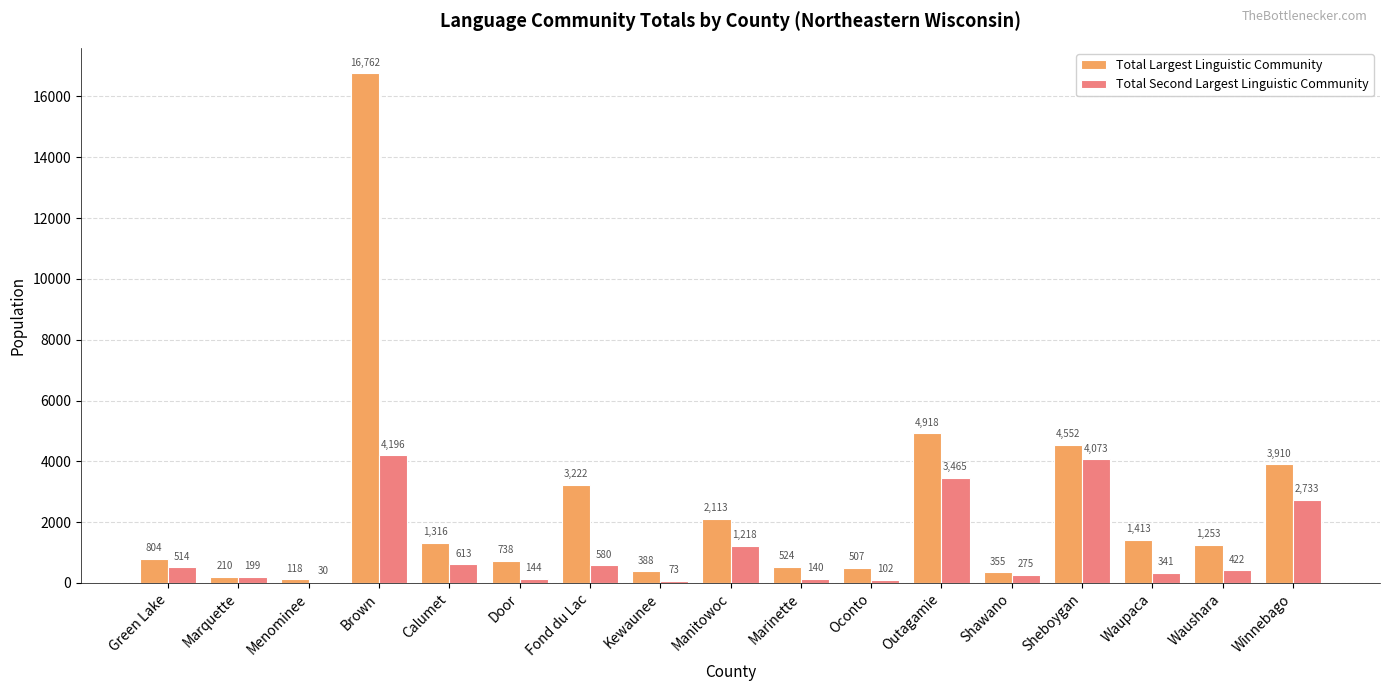

Which series has the largest total across all categories?

Total Largest Linguistic Community